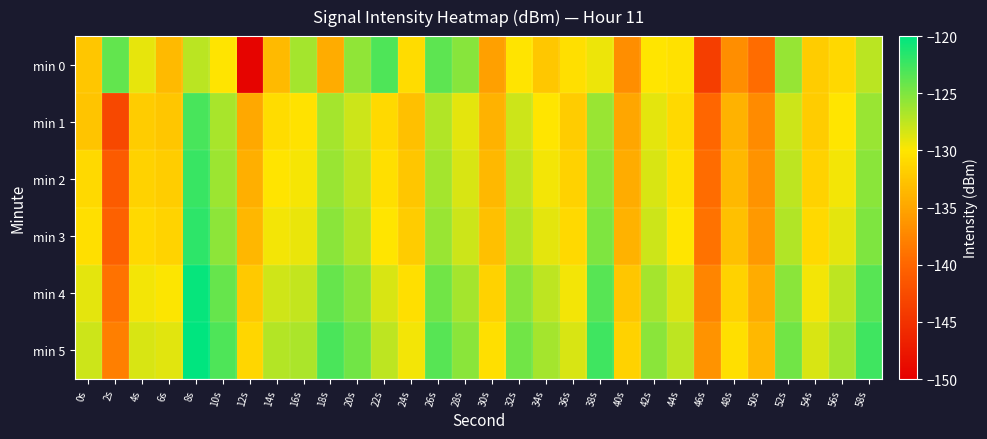

How many series are shown in this chart?

6